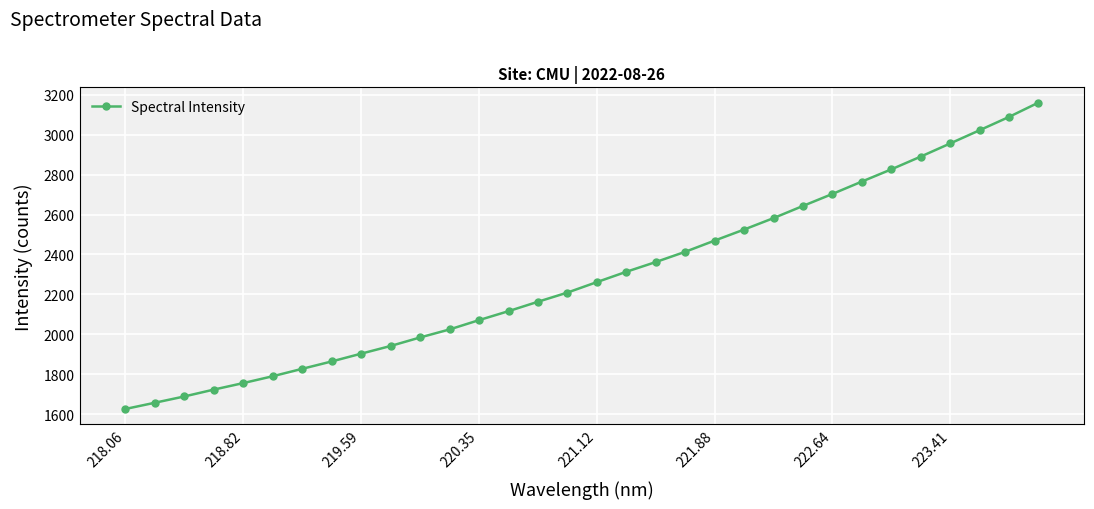

What is the smallest value displayed?

1627.0